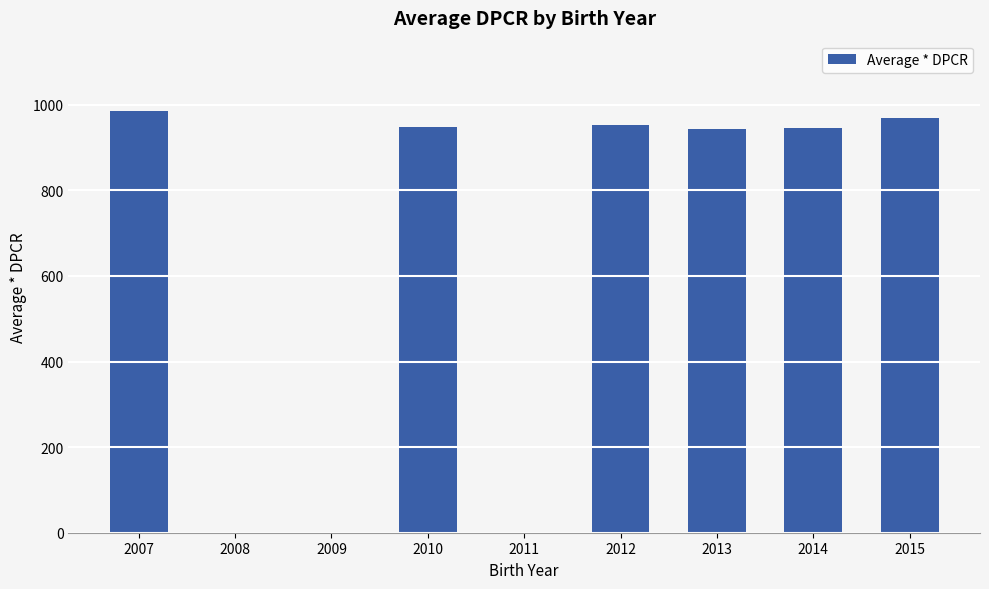

Which has a higher value, 2015 or 2009?

2015